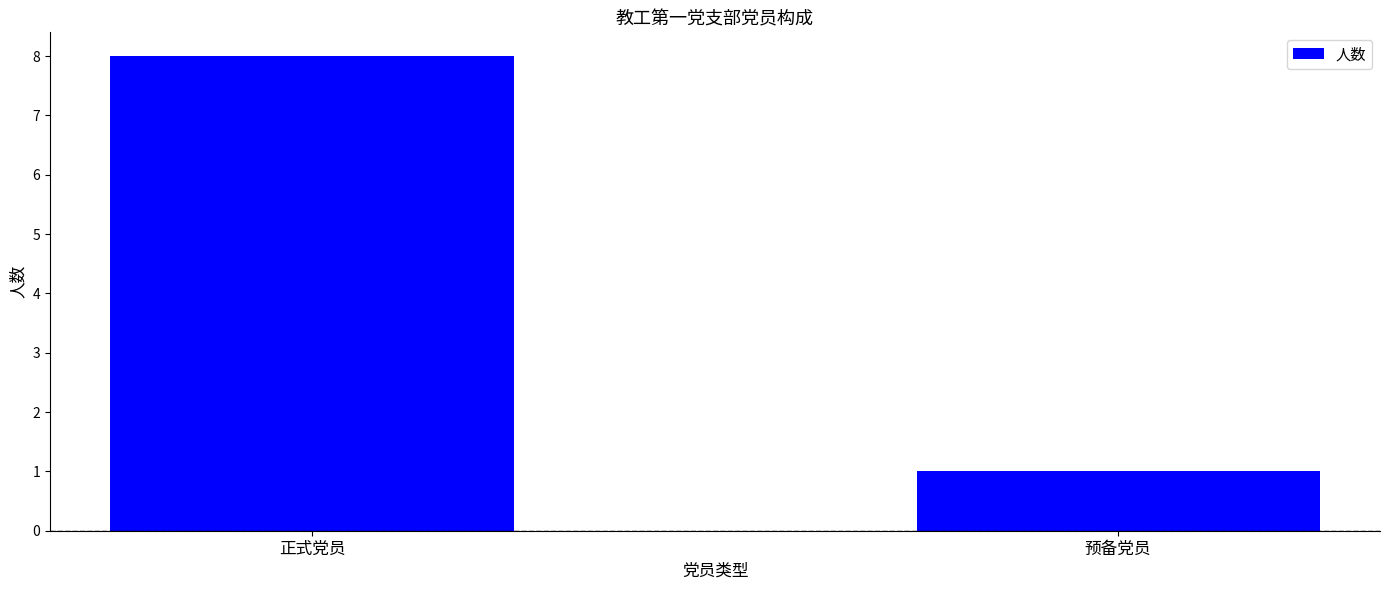

List the labels in order of value, smallest first.

预备党员, 正式党员